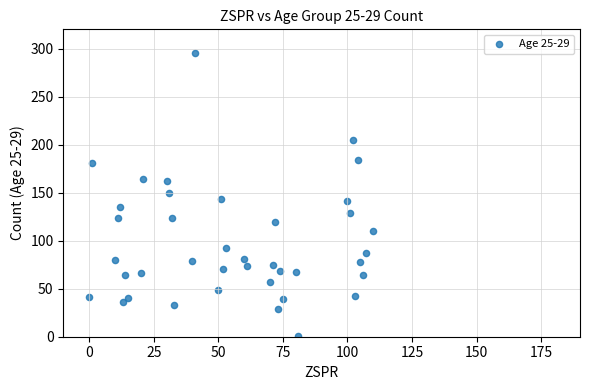

What is the range of Y values (max minus min)?

294